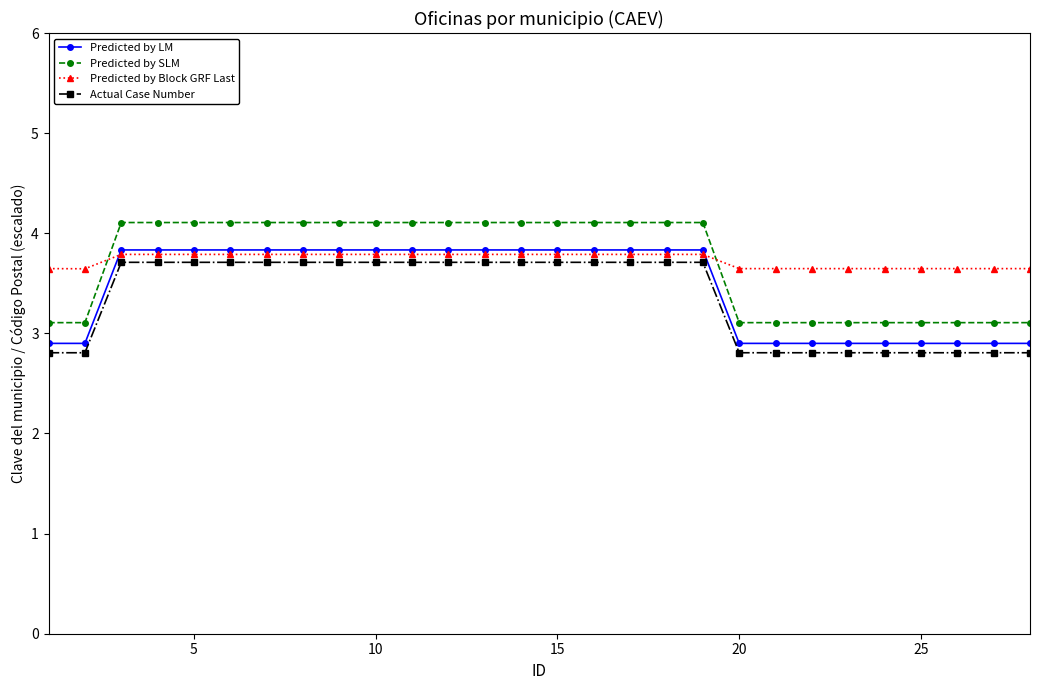

True or false: Actual Case Number and Predicted by SLM cross at least once.

False